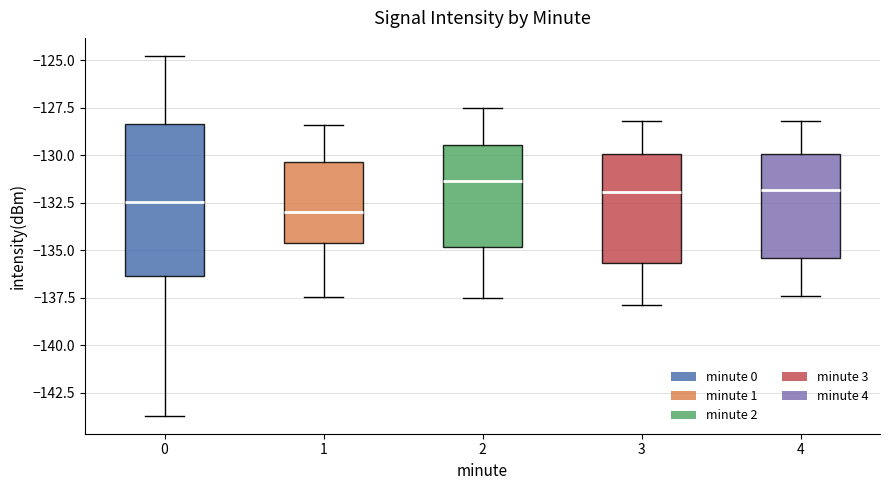

Where does the upper whisker of the box at x = 0 end on the y-axis? The values are not printed on the chart, so give them approximately, as read against the axis.

-125.0